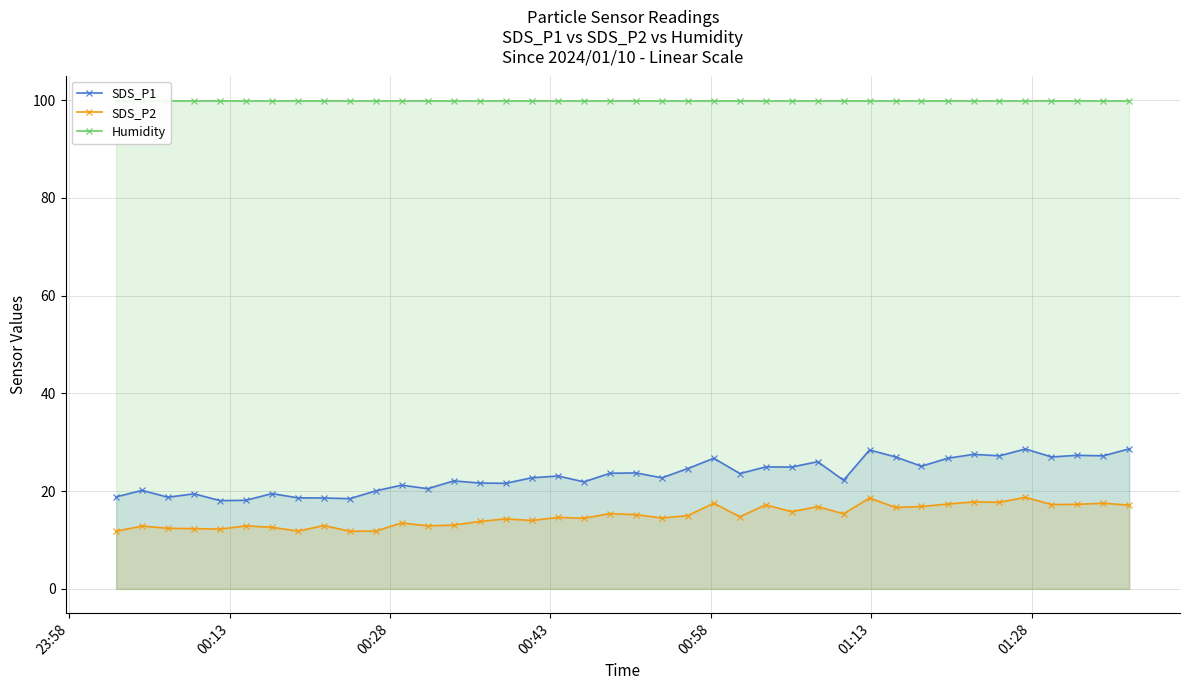

True or false: SDS_P2 and SDS_P1 cross at least once.

False